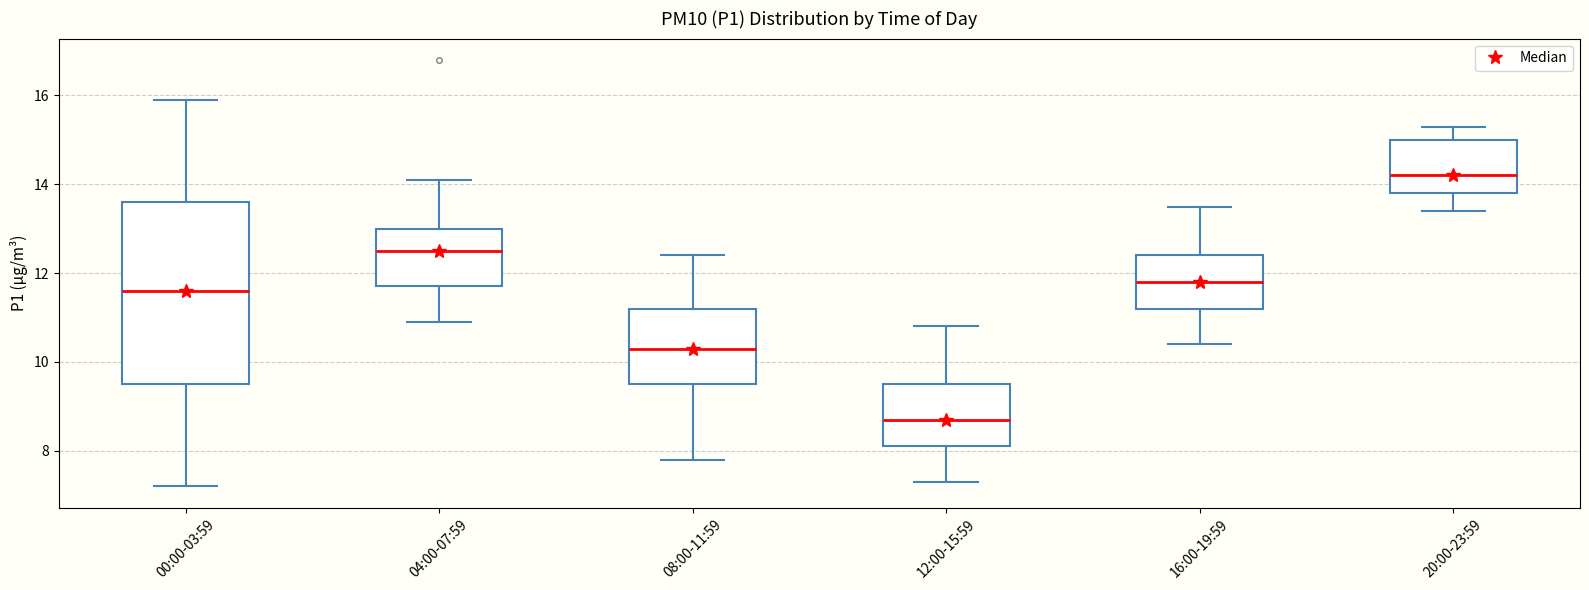

Which box has the lowest median line?

12:00-15:59